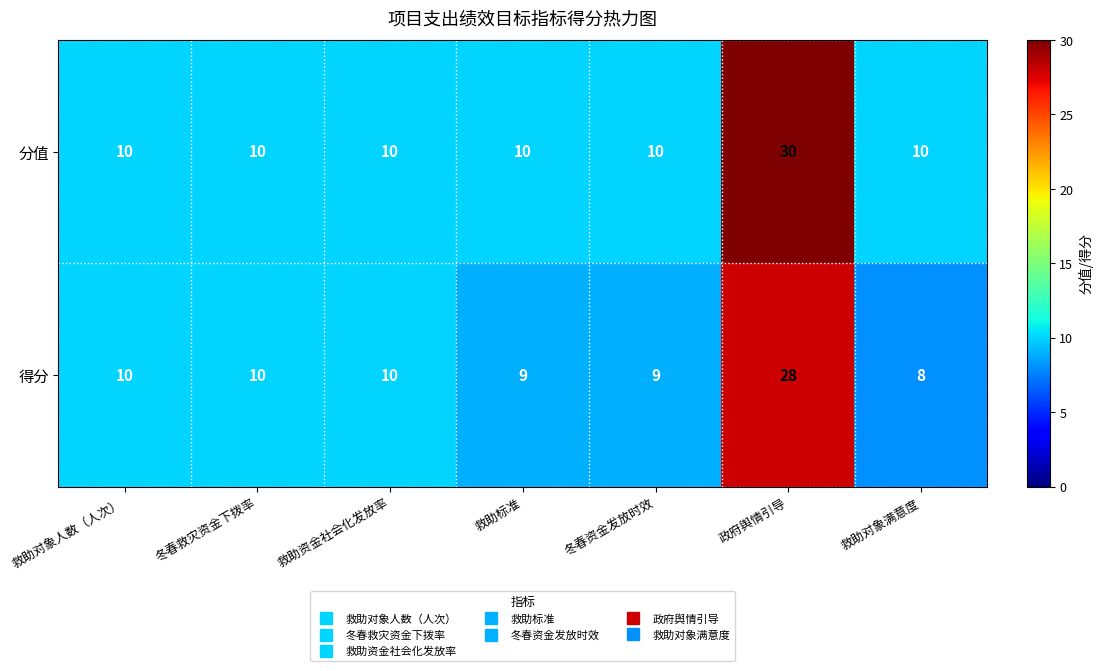

At 救助对象满意度, list the series in order from largest to smallest.

分值, 得分